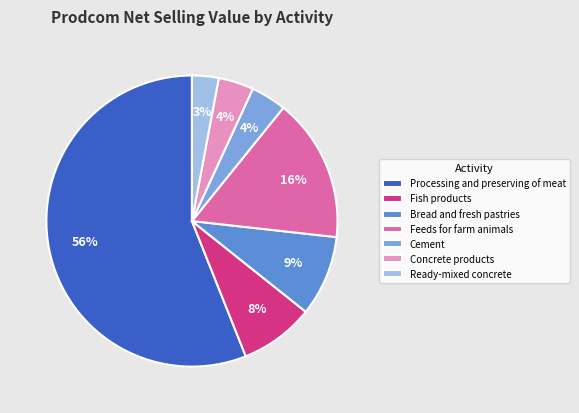

What percentage is the Cement slice, to the nearest percent?

4%